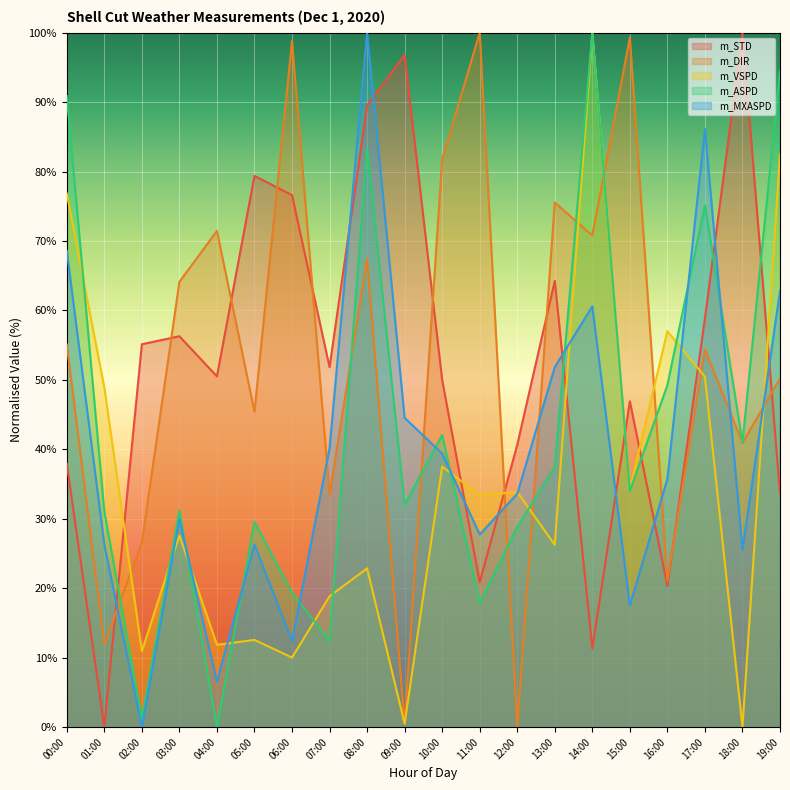

Where is the first local minimum for m_STD?

01:00